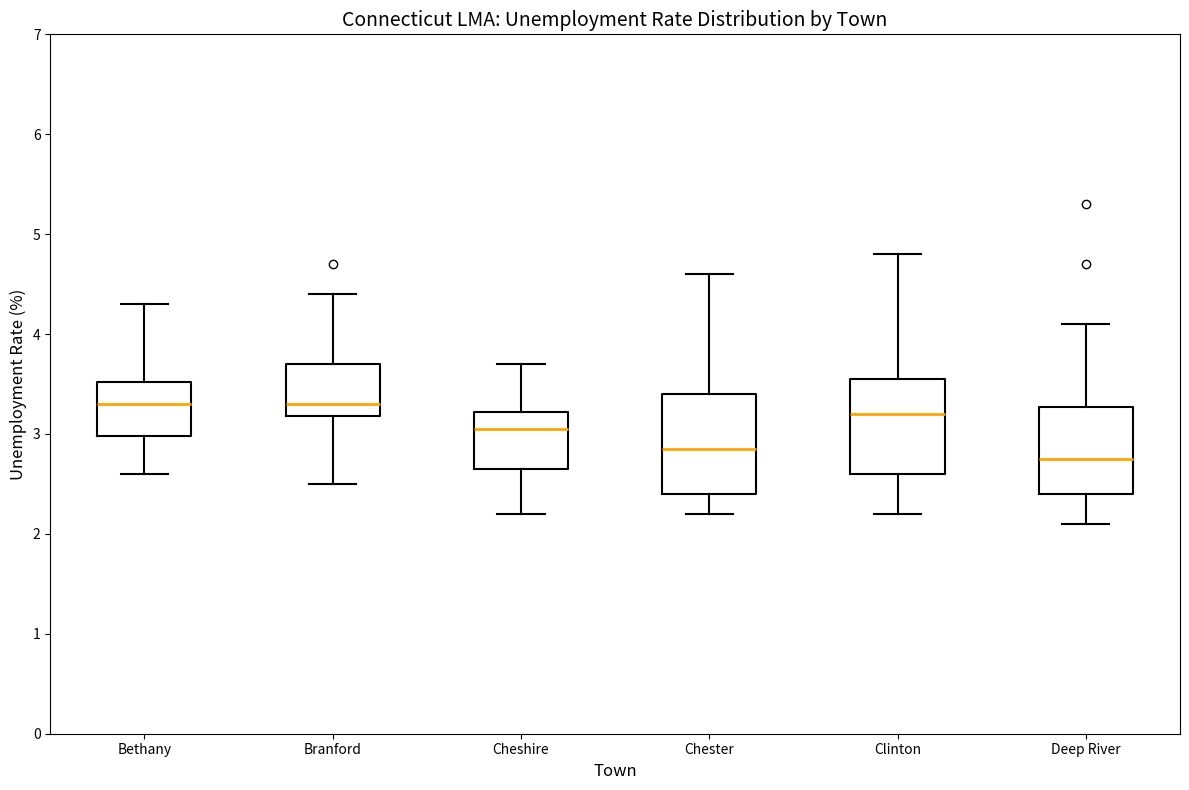

Reading left to right, transcribe this box plot: for each box, give where its median line is, the range the box spans, and where its two whiskers end, as read against the y-axis. The values are not printed on the chart, so give them approximately, as read against the axis.

Bethany: median 3.3, box 3.0 to 3.5, whiskers 2.6 to 4.3
Branford: median 3.3, box 3.2 to 3.7, whiskers 2.5 to 4.4
Cheshire: median 3.1, box 2.7 to 3.2, whiskers 2.2 to 3.7
Chester: median 2.9, box 2.4 to 3.4, whiskers 2.2 to 4.6
Clinton: median 3.2, box 2.6 to 3.6, whiskers 2.2 to 4.8
Deep River: median 2.8, box 2.4 to 3.3, whiskers 2.1 to 4.1